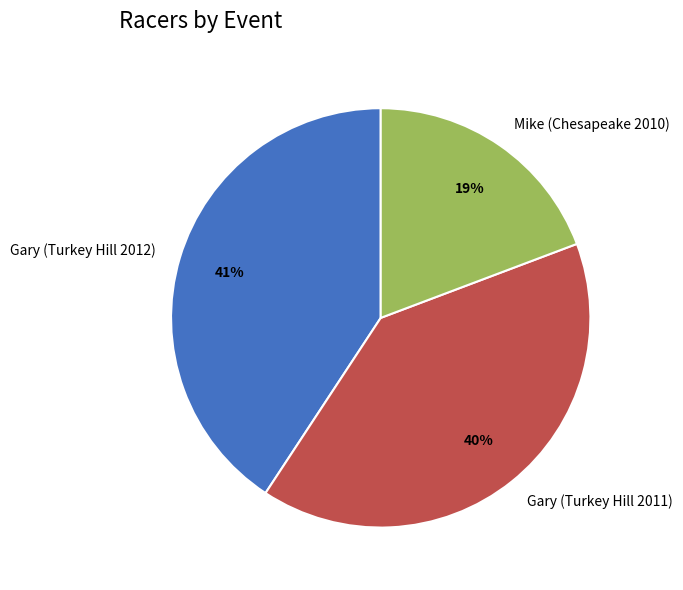

To the nearest percent, what percentage of the pie is Gary (Turkey Hill 2012)?

41%